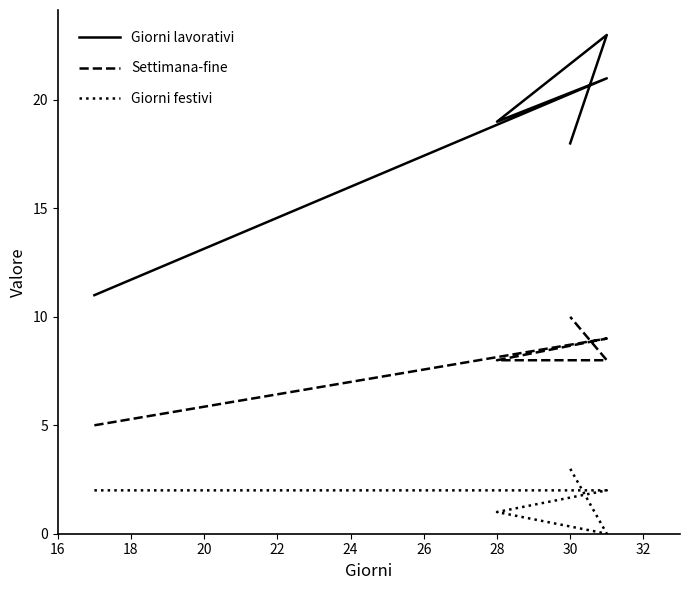

How many Giorni festivi values are between 1 and 2?

3